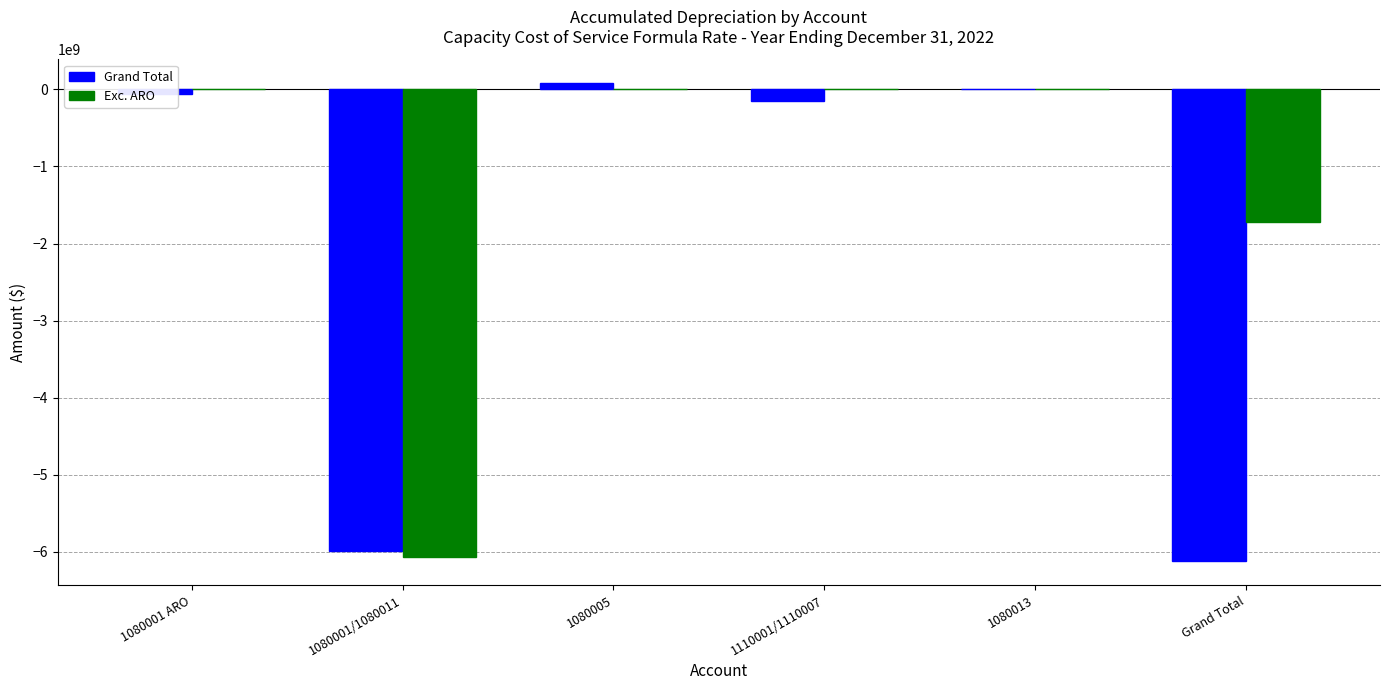

Which series changed the most between 1080001/1080011 and 1110001/1110007?

Exc. ARO